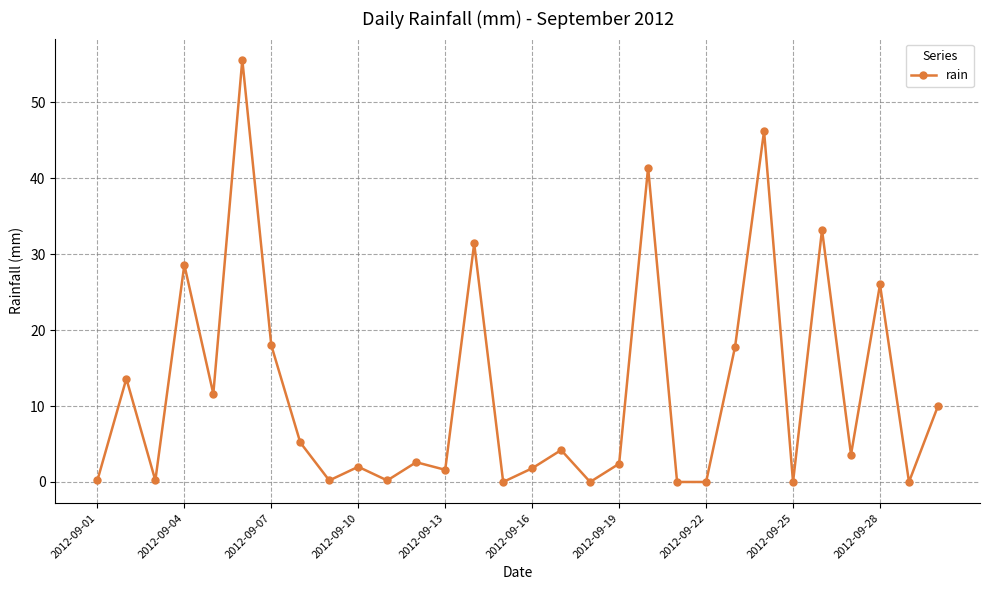

What is the difference between the second highest and second lowest values?

46.2